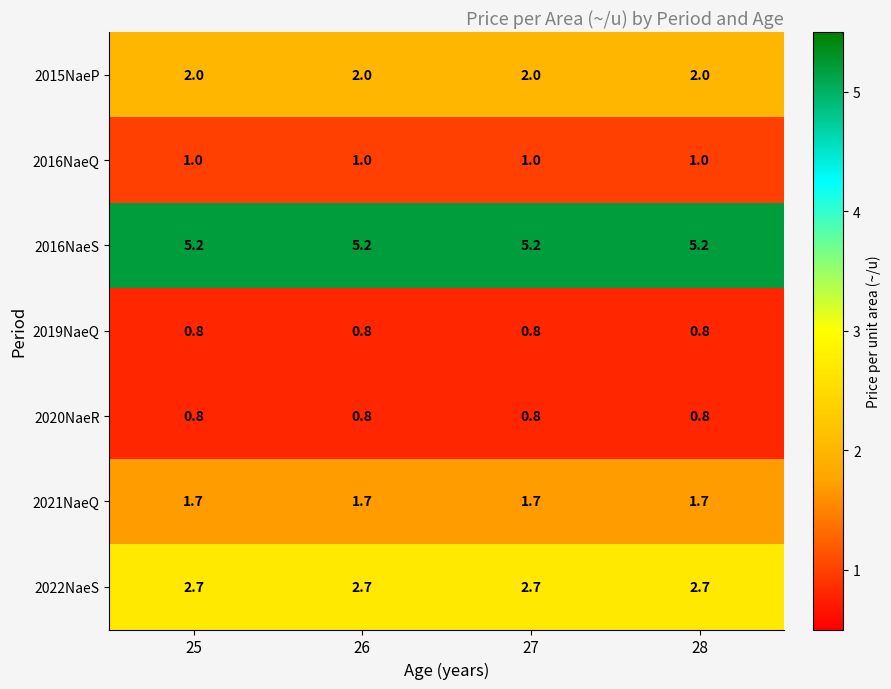

Which series has the largest total across all categories?

2016NaeS